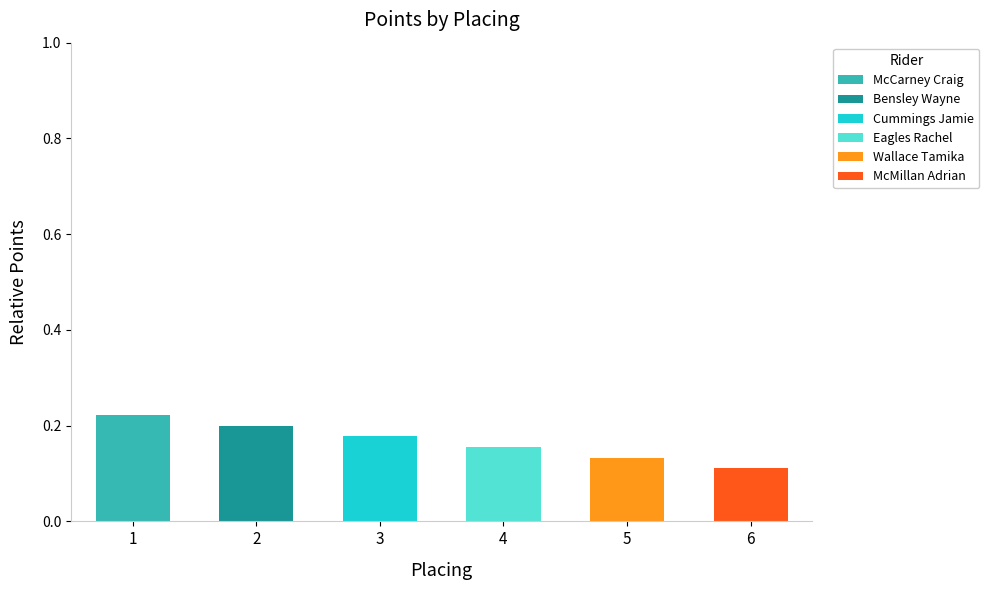

The value of McCarney Craig at 3 is -0.1. True or false?

False